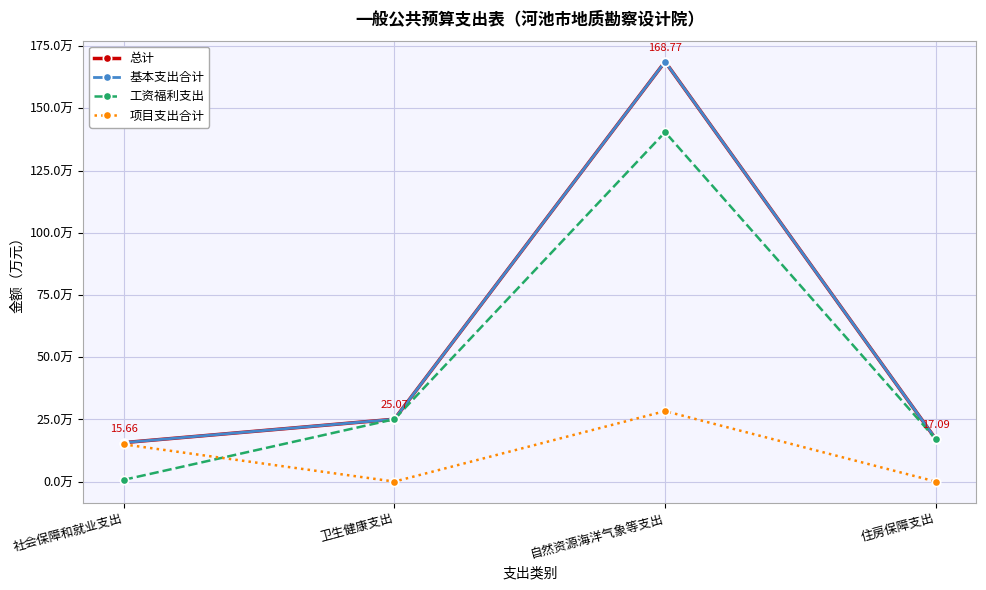

What is the maximum value for 项目支出合计?

28.3